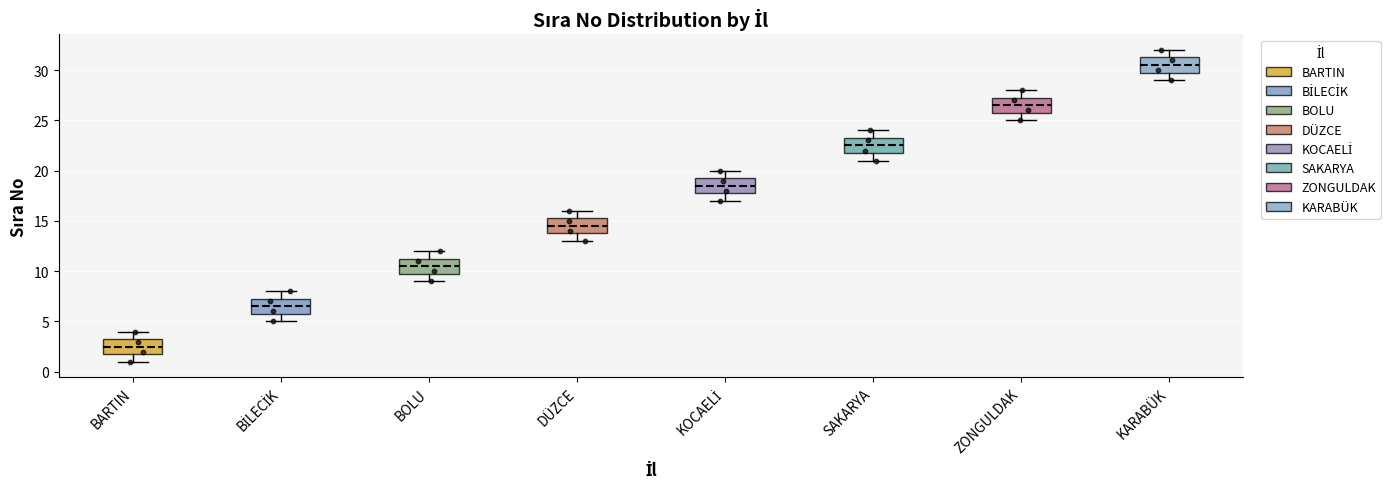

Where is the lower edge of the box for ZONGULDAK on the y-axis? The values are not printed on the chart, so give them approximately, as read against the axis.

26.0